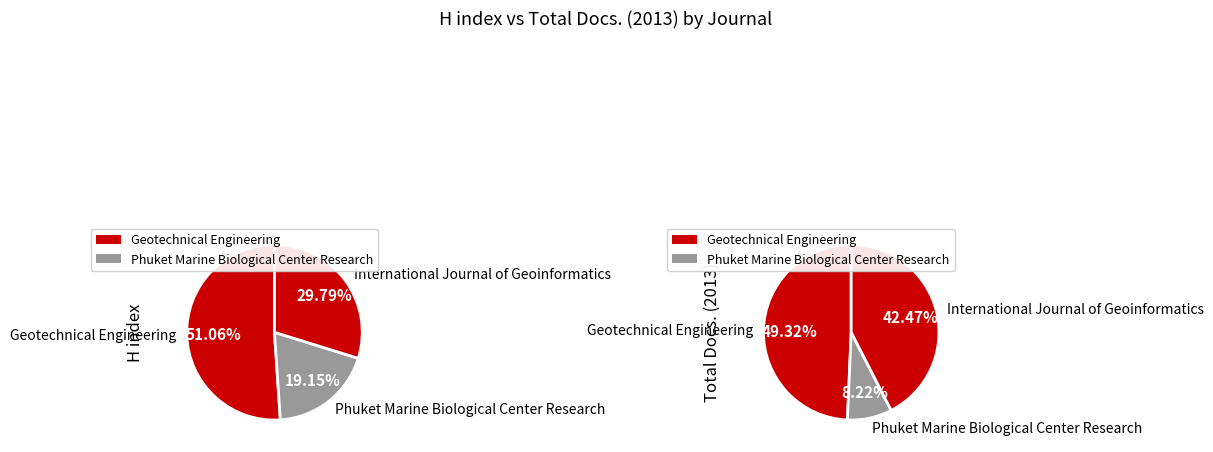

Count the number of slices in the pie.

3